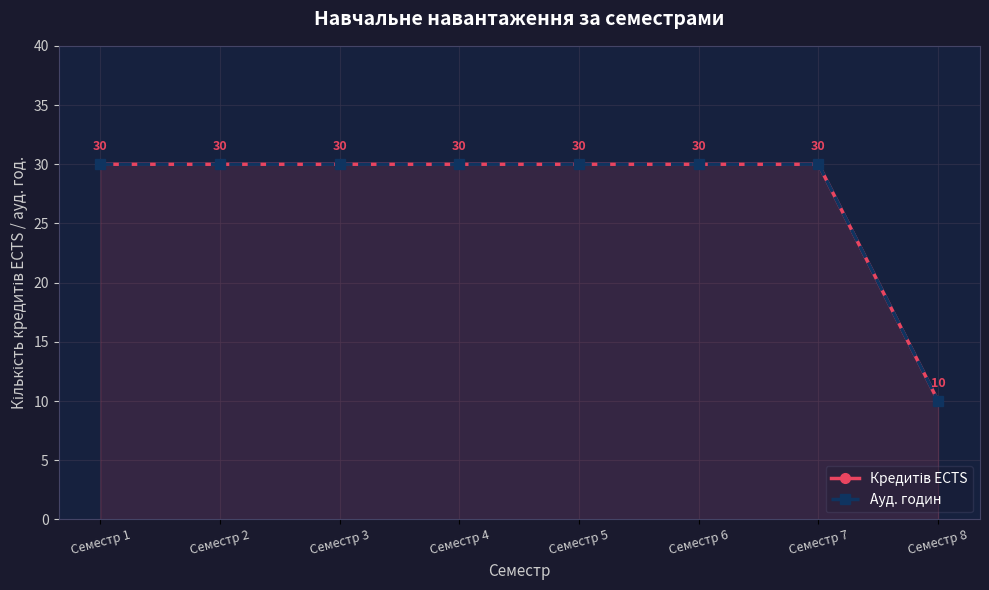

True or false: Кредитів ECTS has a value of 6 at Семестр 8.

False